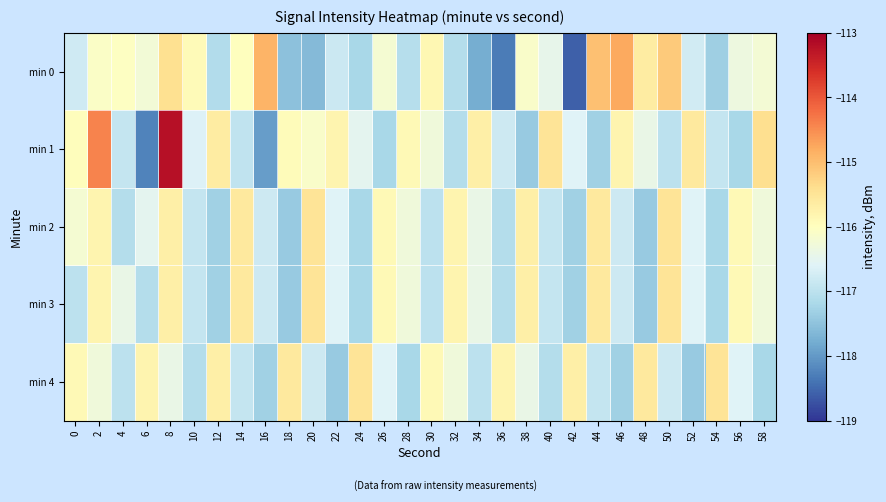

What is the spread (max minus min) of values at 44?

2.3